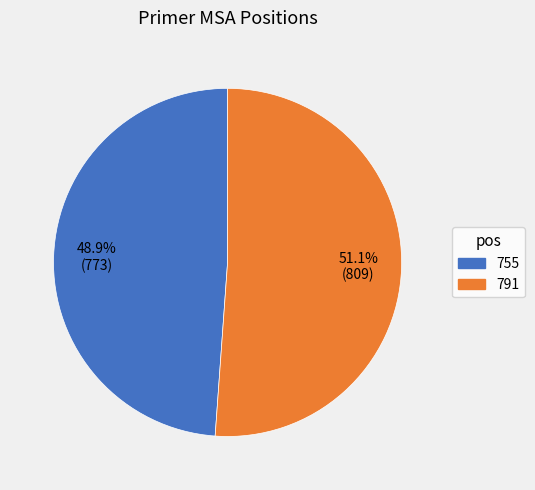

To the nearest percent, what is the combined percentage of 755 and 791?

100%